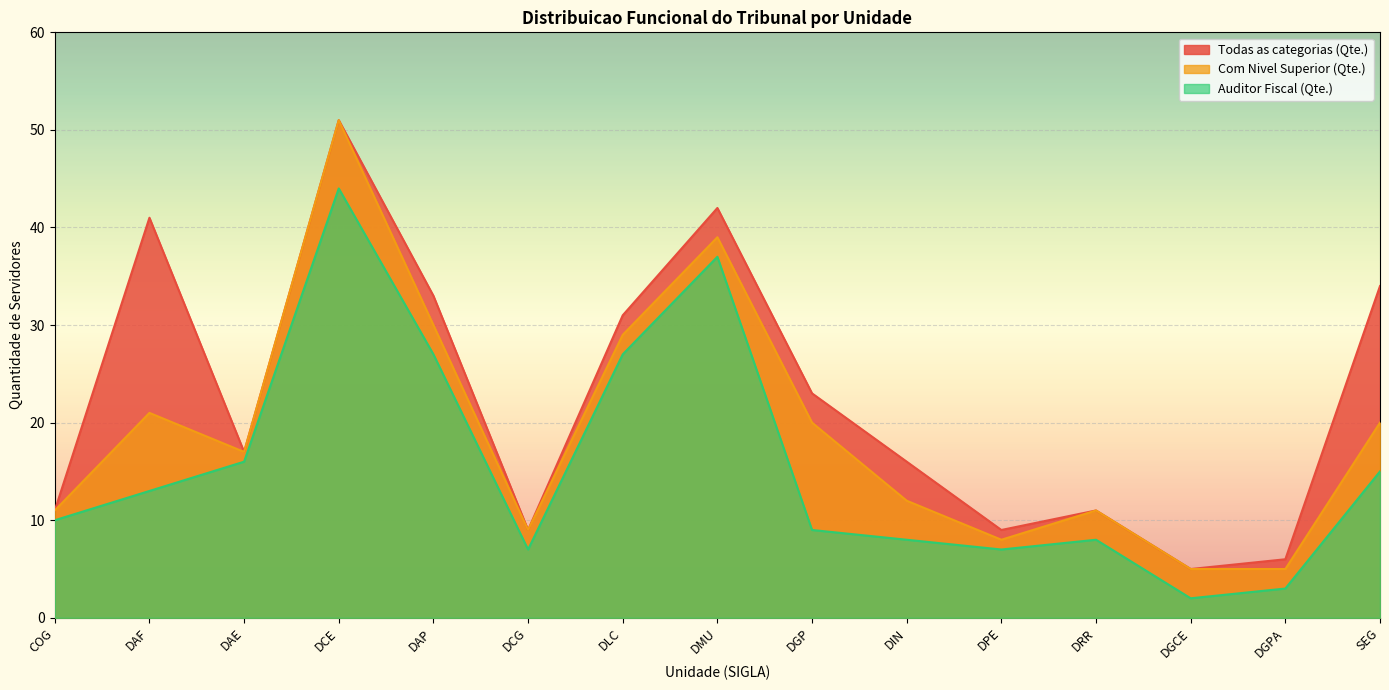

Between DGCE and DGPA, which is larger?

DGPA